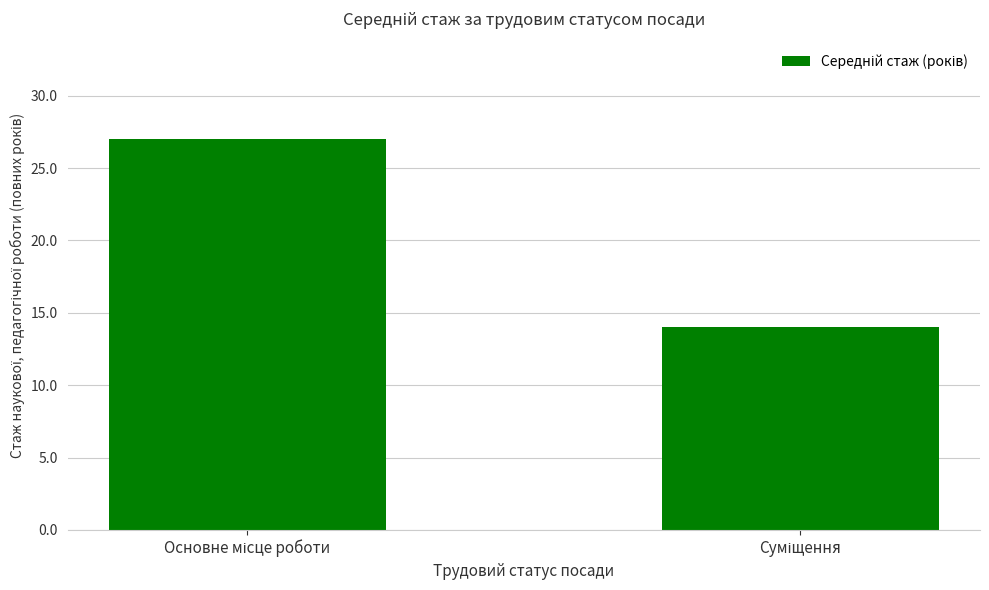

What is the maximum value shown in the chart?

27